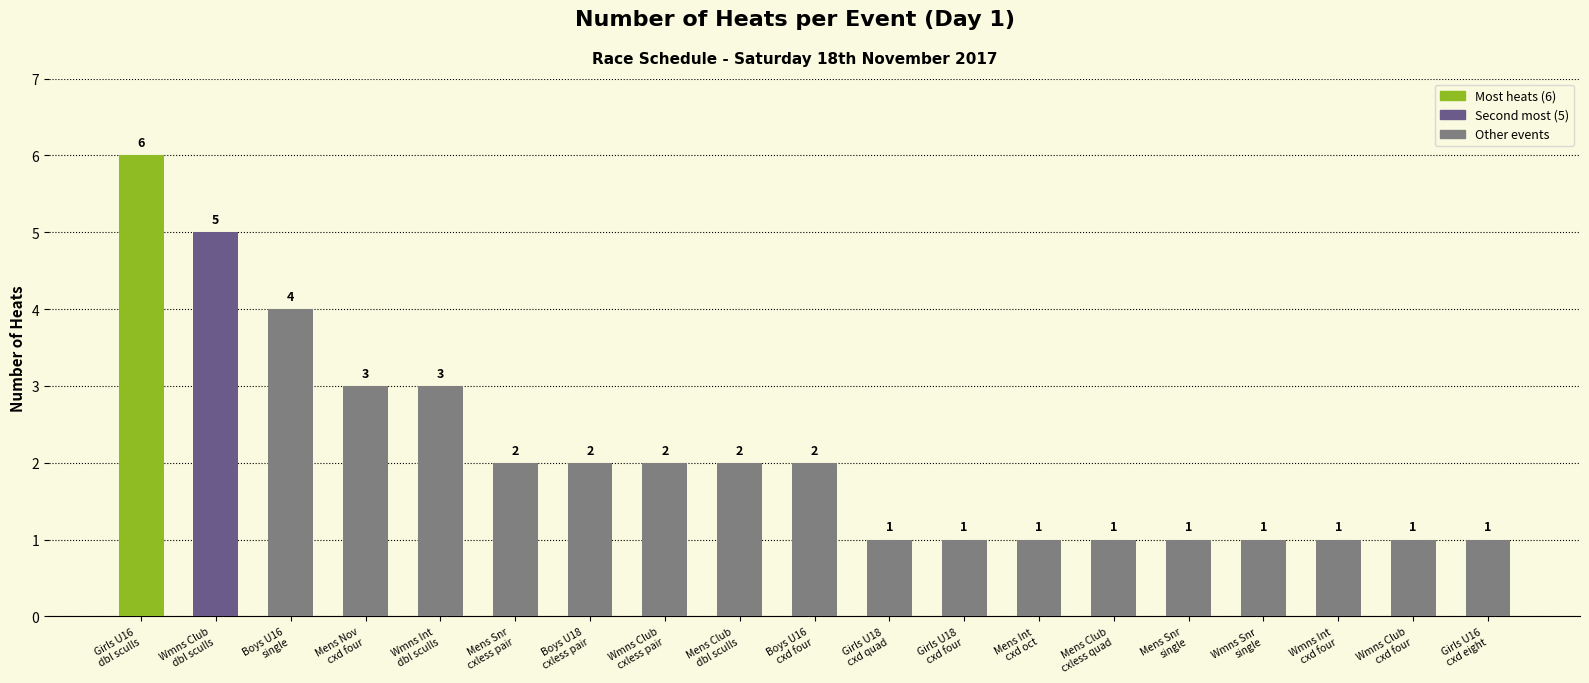

The value at Wmns Snr
single is 1. True or false?

True